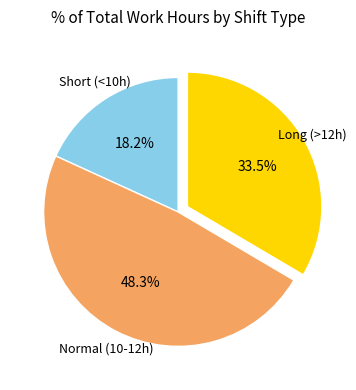

Does any single category account for the majority?

No